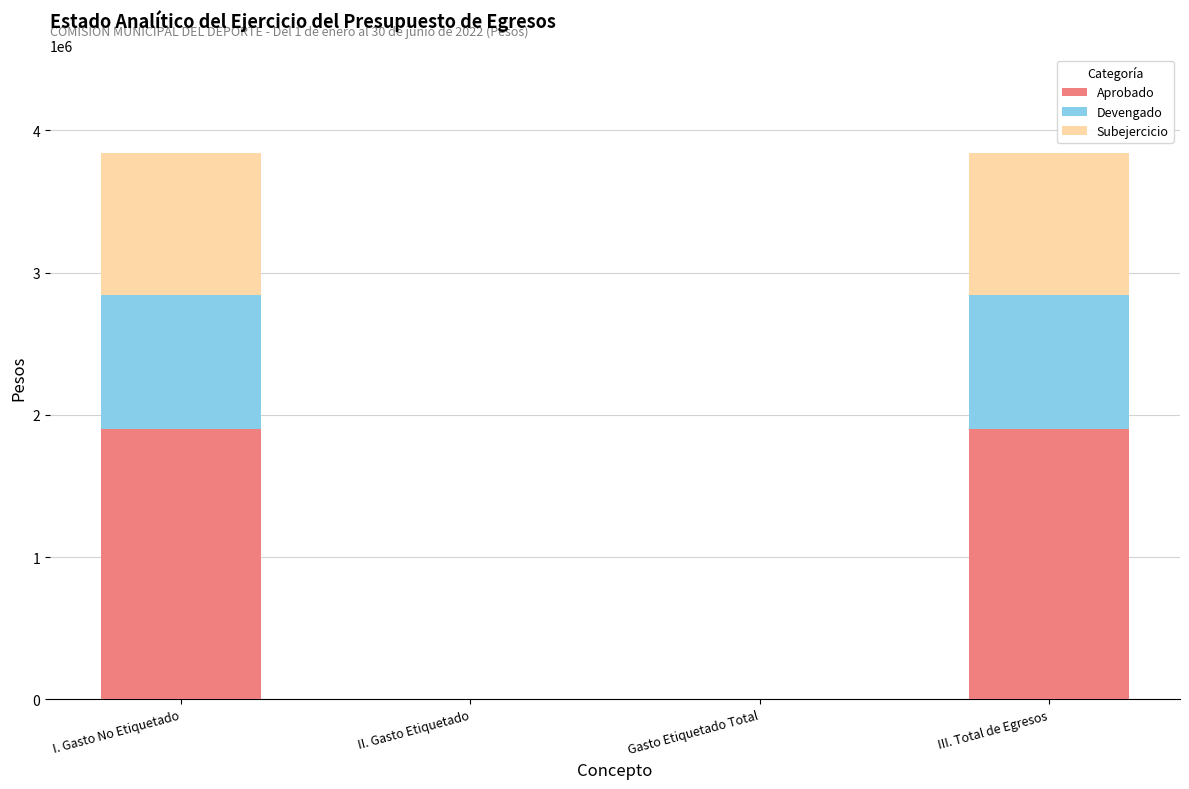

What is the sum of the Aprobado values at I. Gasto No Etiquetado and III. Total de Egresos?

3800000.0